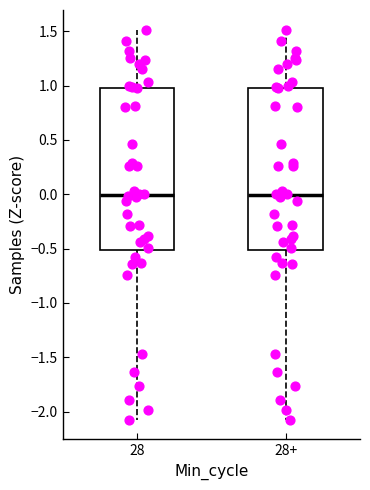

Where does the lower whisker of the box for 28 end on the y-axis? The values are not printed on the chart, so give them approximately, as read against the axis.

-2.1